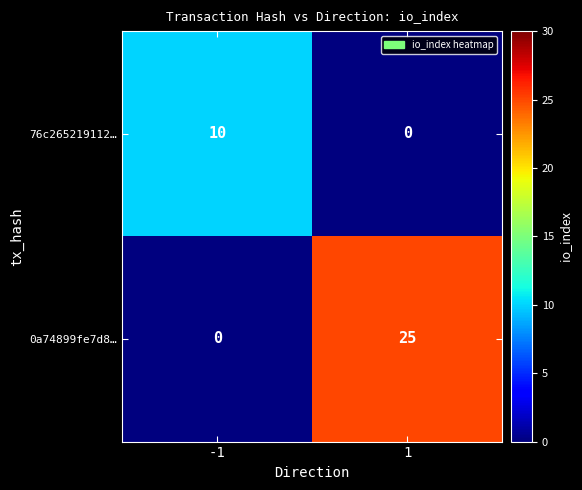

How many values in the 76c265219112… series are below 10?

1